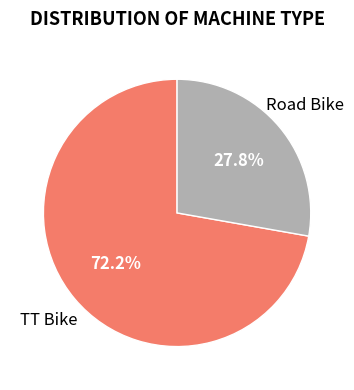

True or false: Road Bike accounts for 36% of the total.

False